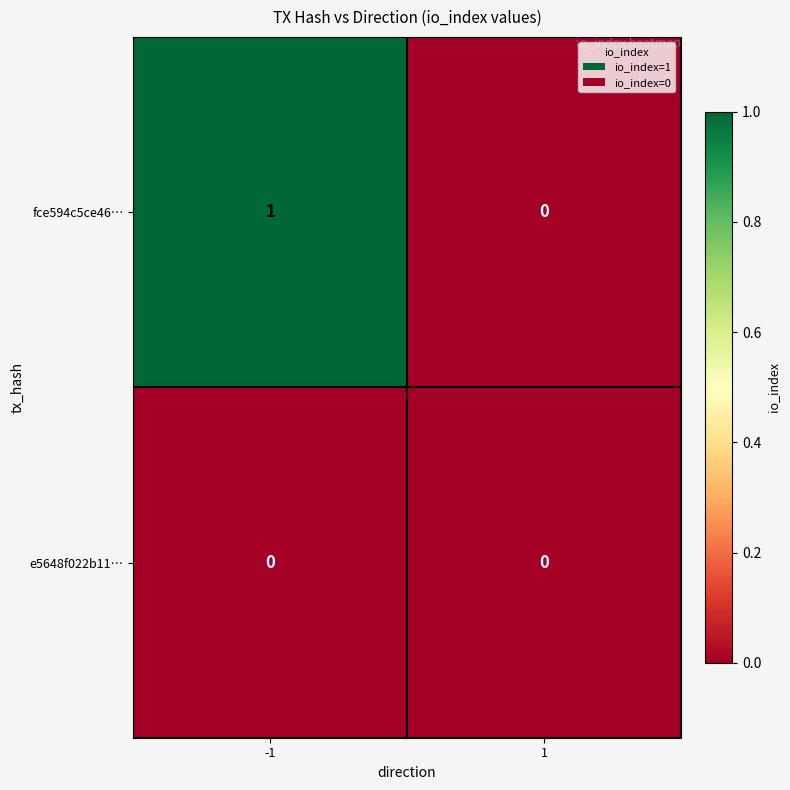

List the series in order of their overall mean, lowest first.

e5648f022b11…, fce594c5ce46…